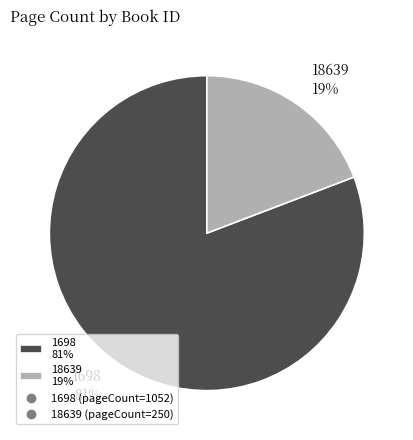

To the nearest percent, what percentage of the pie is 18639?

19%